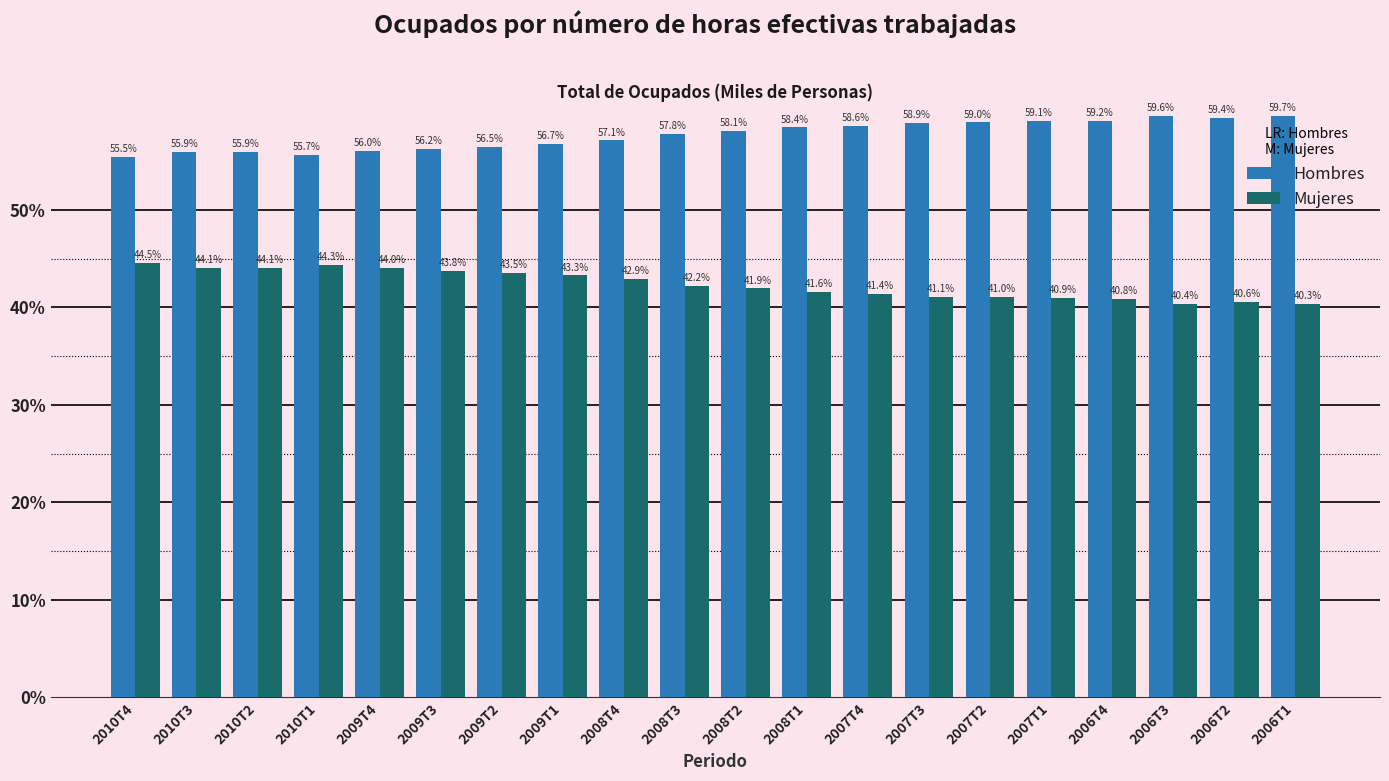

Reading right to left, what are all the values shown in this chart?

Hombres: 59.7	59.4	59.6	59.2	59.1	59.0	58.9	58.6	58.4	58.1	57.8	57.1	56.7	56.5	56.2	56.0	55.7	55.9	55.9	55.5
Mujeres: 40.3	40.6	40.4	40.8	40.9	41.0	41.1	41.4	41.6	41.9	42.2	42.9	43.3	43.5	43.8	44.0	44.3	44.1	44.1	44.5